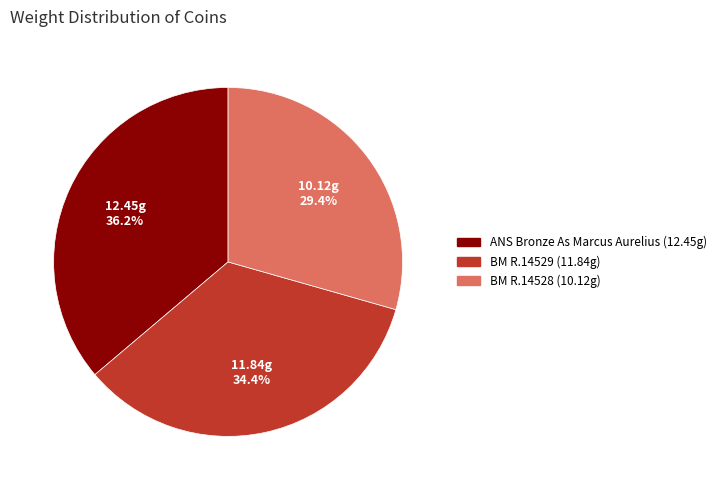

Is there a majority slice in this chart?

No